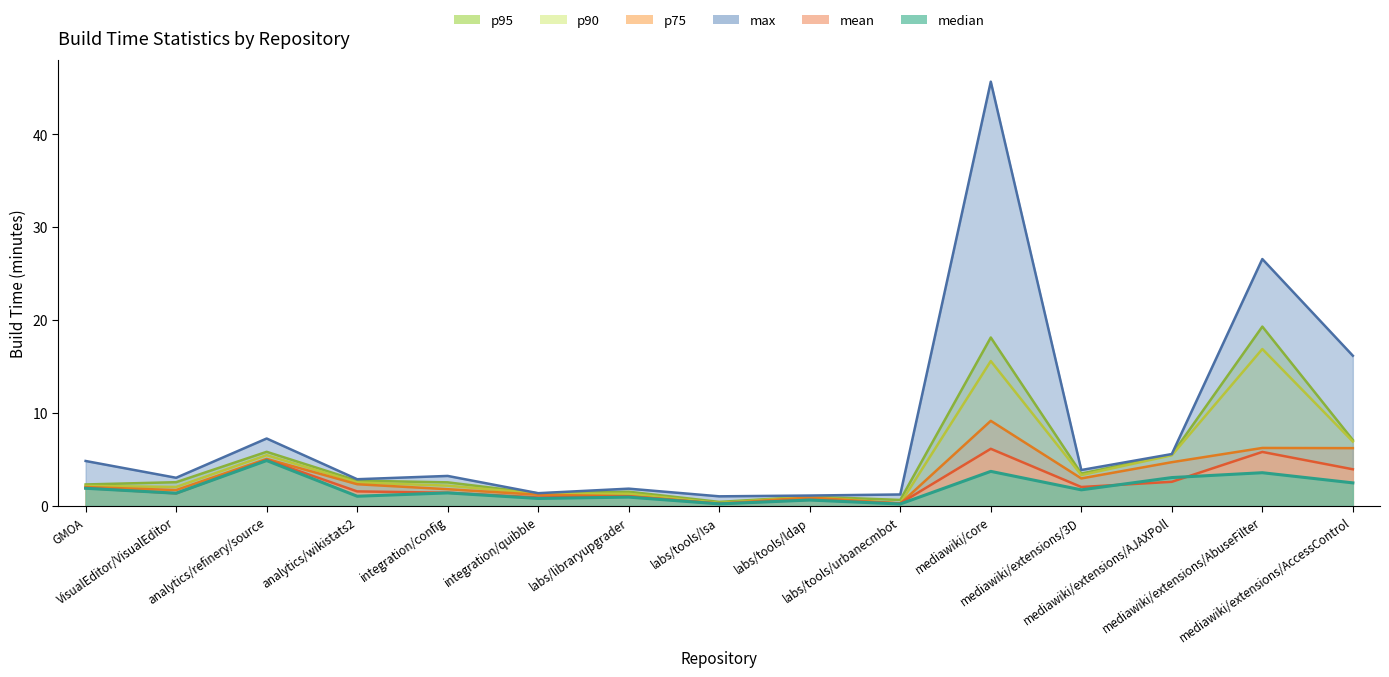

The value of p75 at analytics/wikistats2 is 3.7. True or false?

False